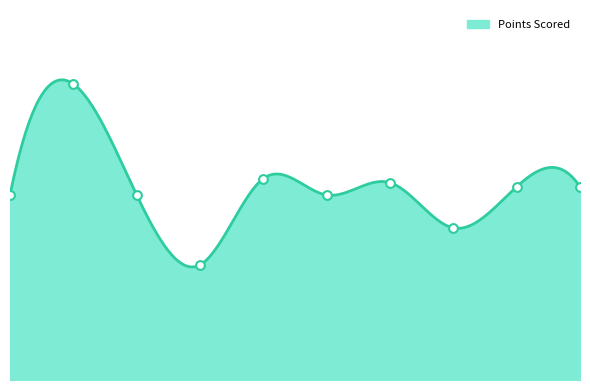

What is the change in value from WM&JP to AB&CB?

-35